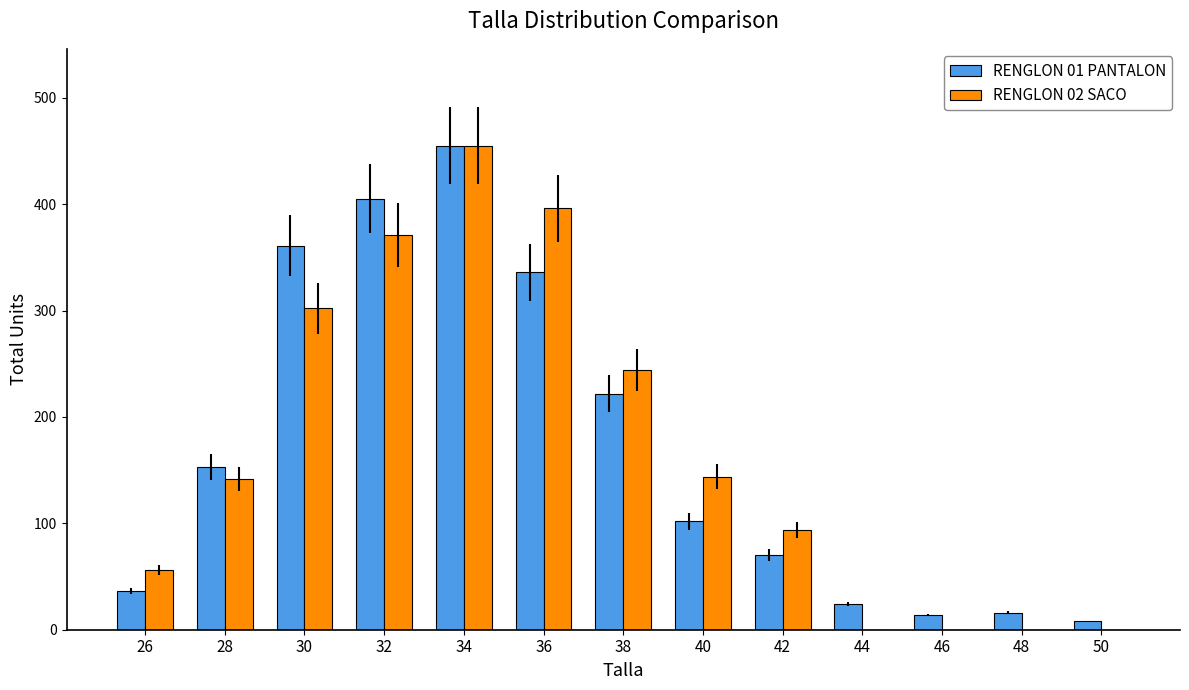

Is the value of RENGLON 01 PANTALON at 50 greater than the value of RENGLON 02 SACO at 36?

No